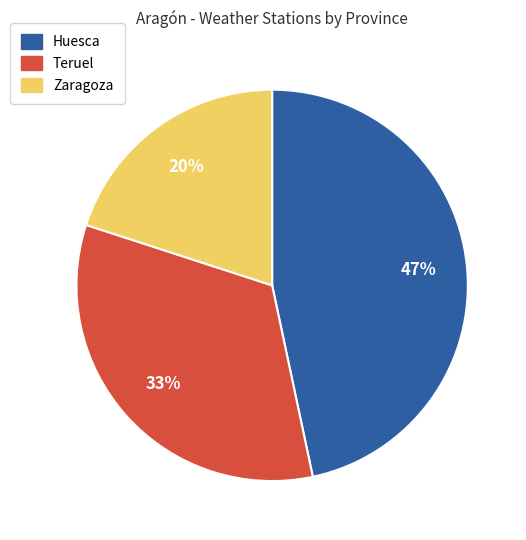

Which has a higher value, Zaragoza or Teruel?

Teruel